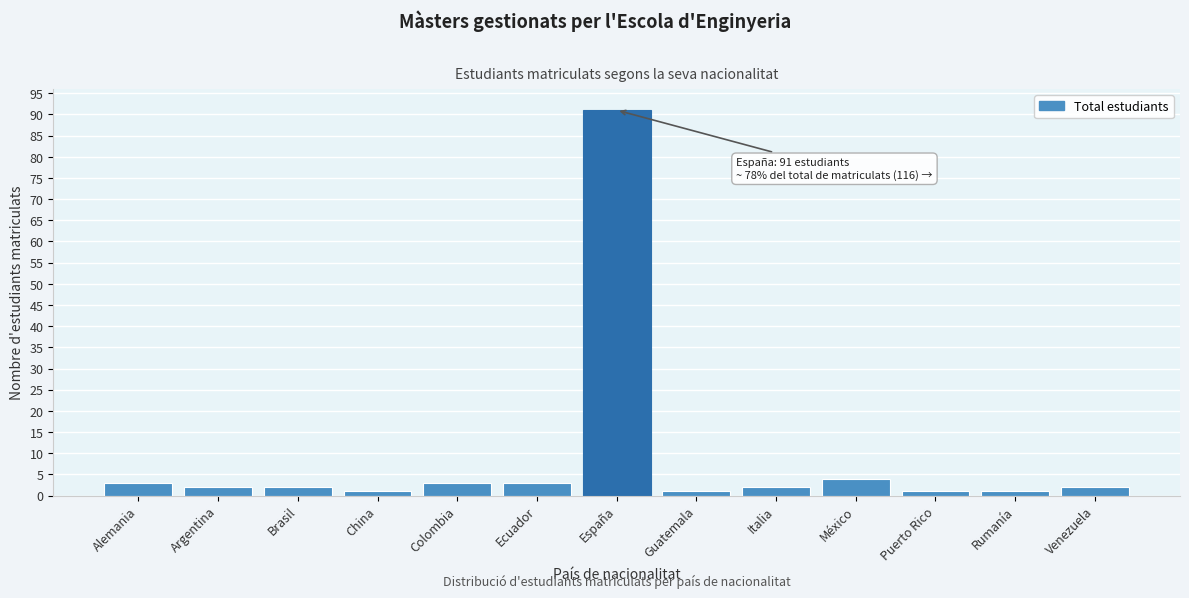

Reading left to right, extract all data points from this chart.

3	2	2	1	3	3	91	1	2	4	1	1	2